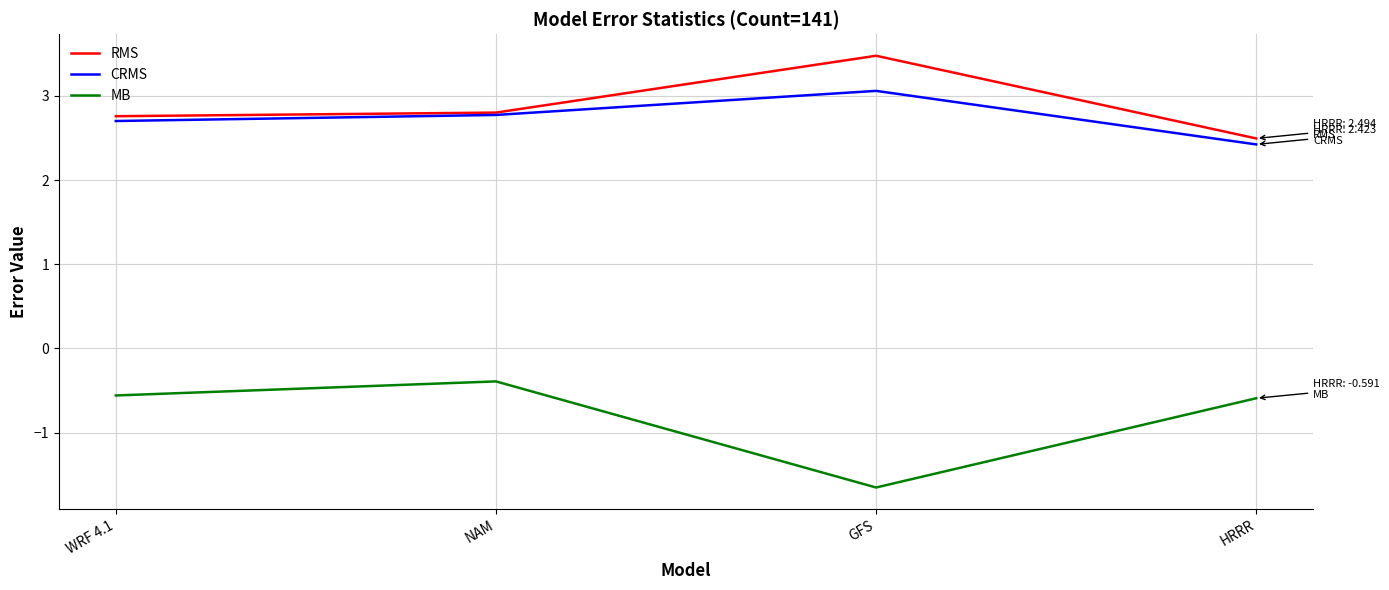

What is the average value of the CRMS series?

2.7